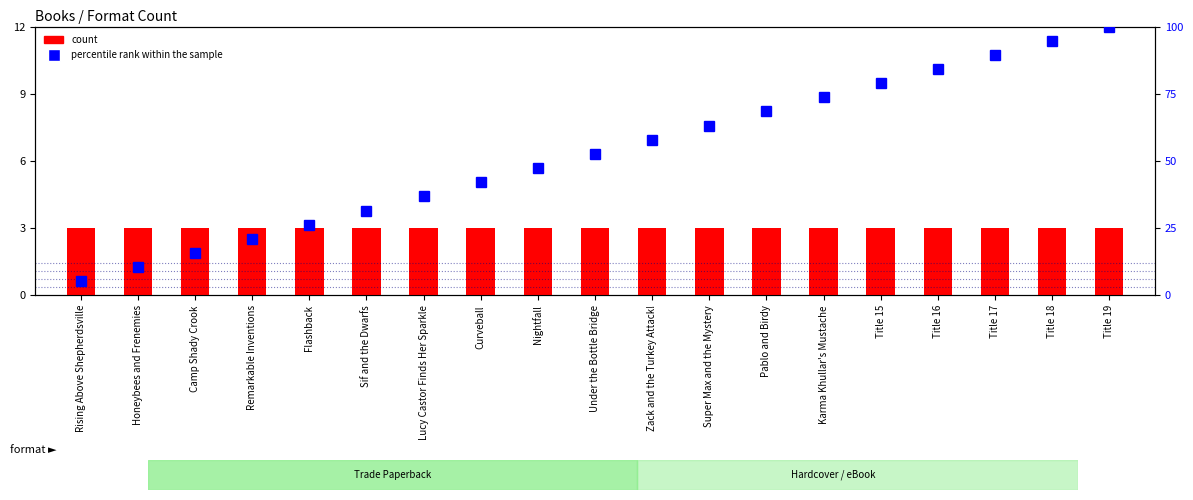

Where does the percentile rank within the sample series first go above 52?

Under the Bottle Bridge